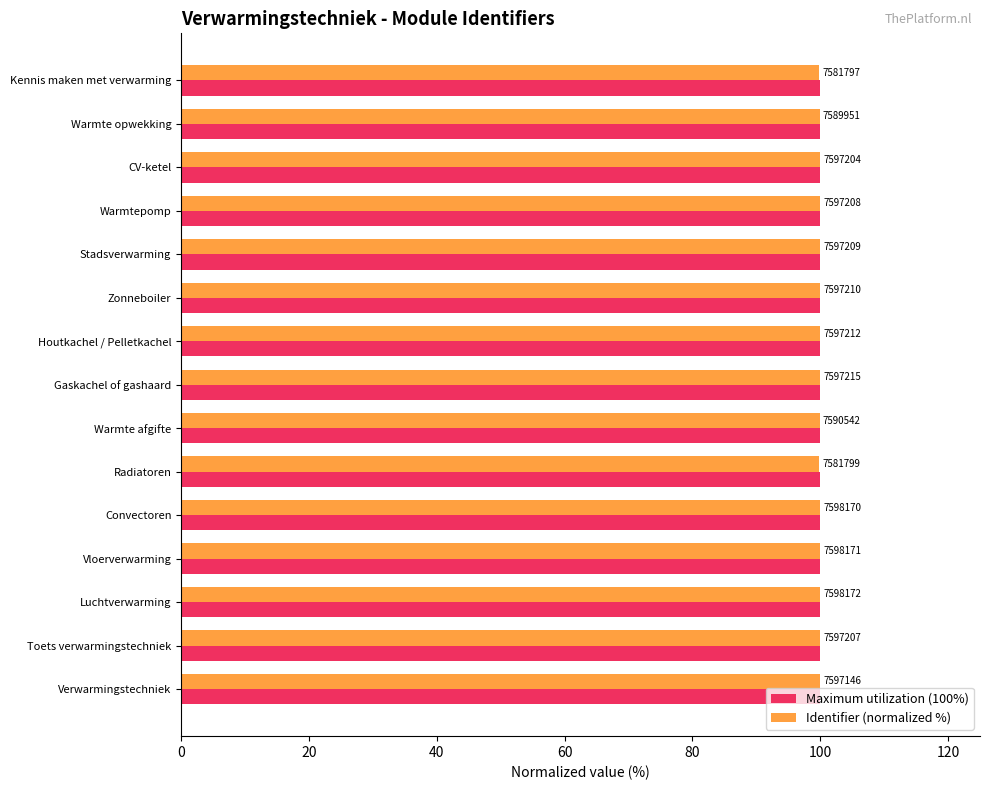

What are all the series names shown in the legend?

Maximum utilization (100%), Identifier (normalized %)